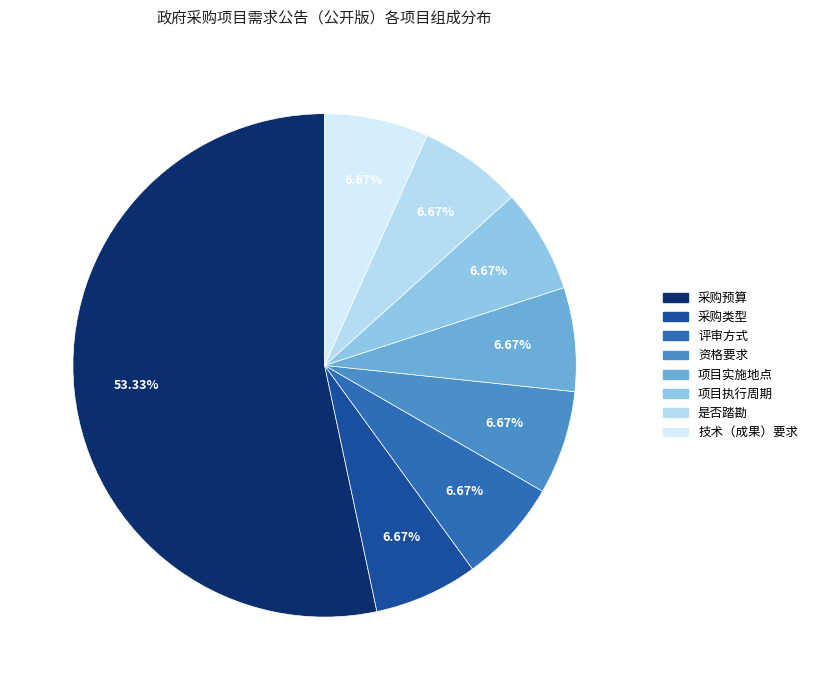

Which category has the biggest portion of the pie?

采购预算